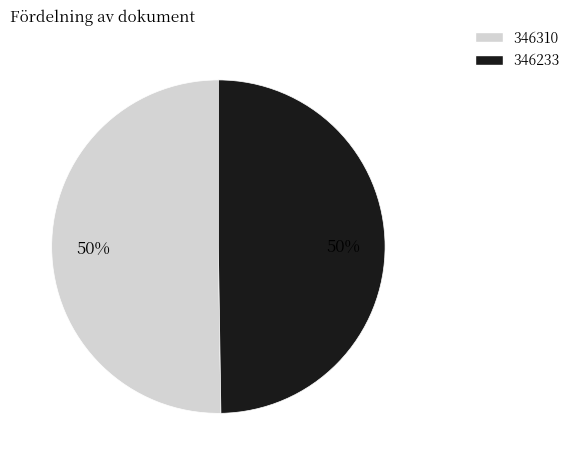

What percentage is the 346310 slice, to the nearest percent?

50%